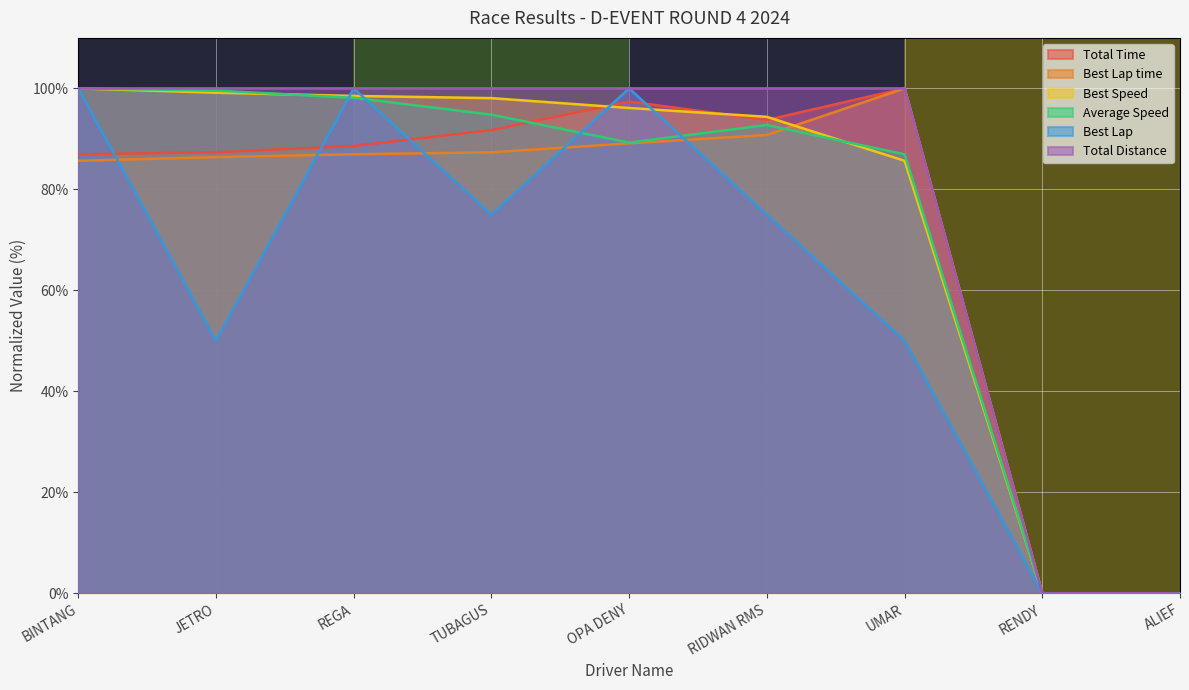

The value of Best Speed at OPA DENY is 96.1. True or false?

True